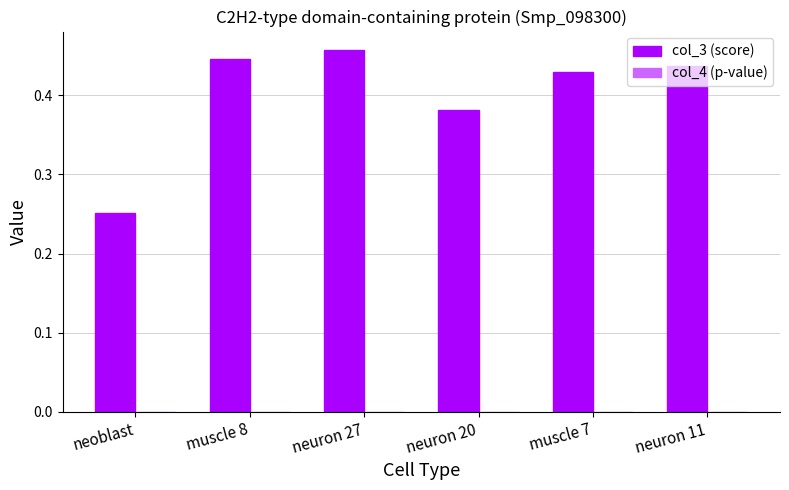

Which series has the largest total across all categories?

col_3 (score)